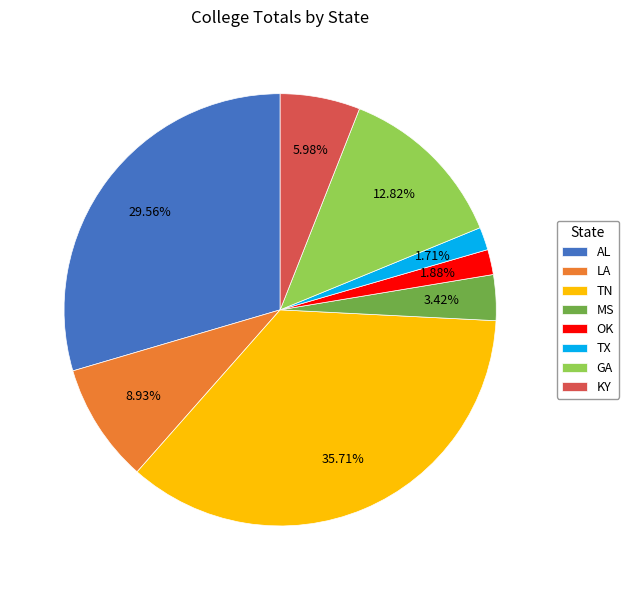

To the nearest percent, what percentage of the pie is MS?

3%